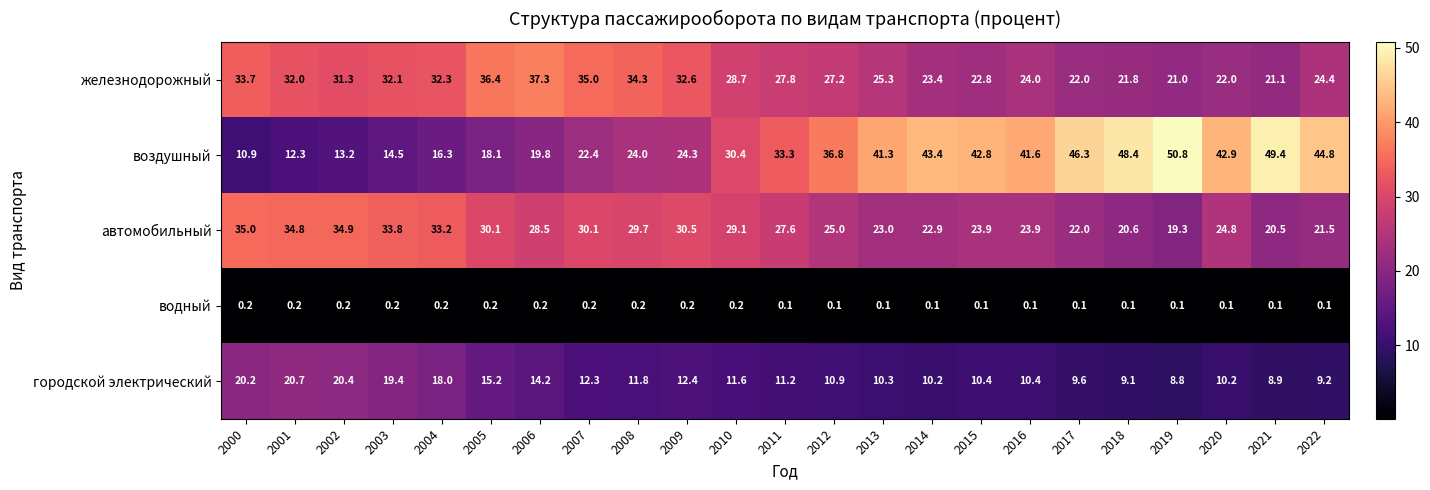

What is the greatest value displayed?

50.8